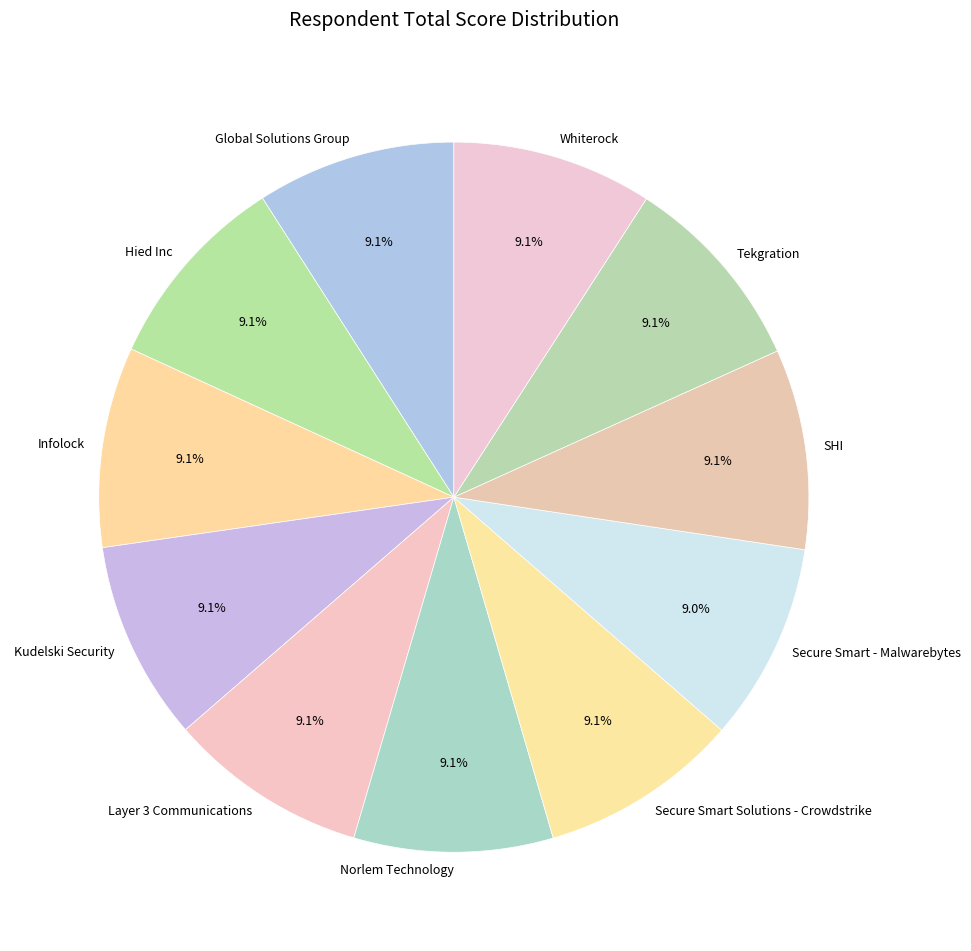

What percentage do Secure Smart Solutions - Crowdstrike and Kudelski Security together represent?

18.2%